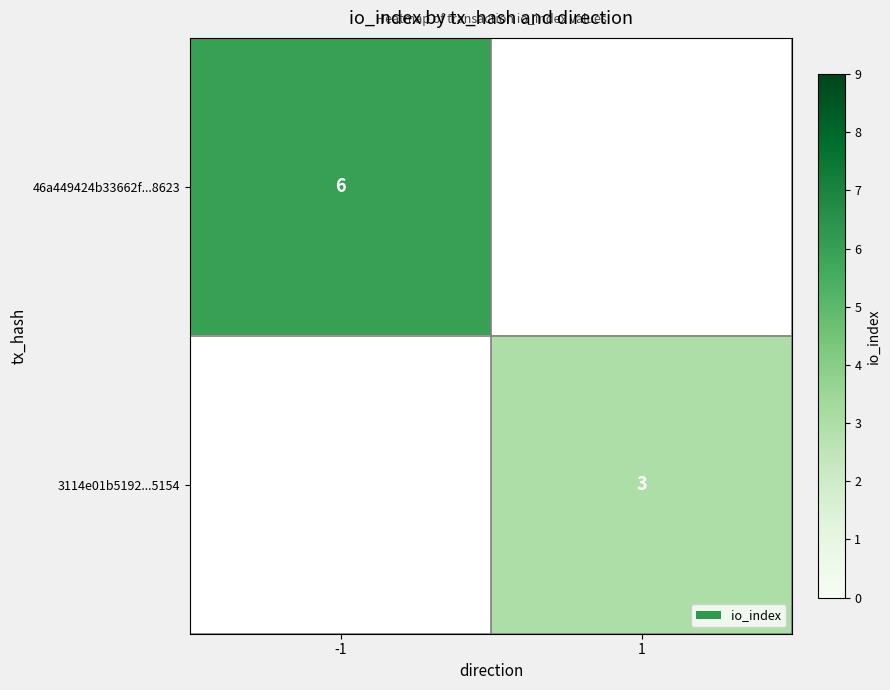

The 3114e01b5192...5154 series shows 3 at 1. True or false?

True